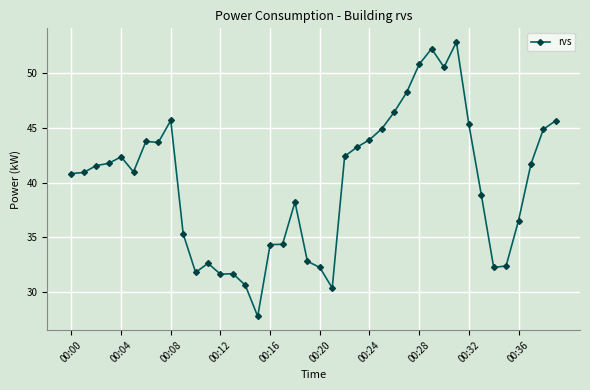

What is the difference between the second highest and minimum values?

24.5